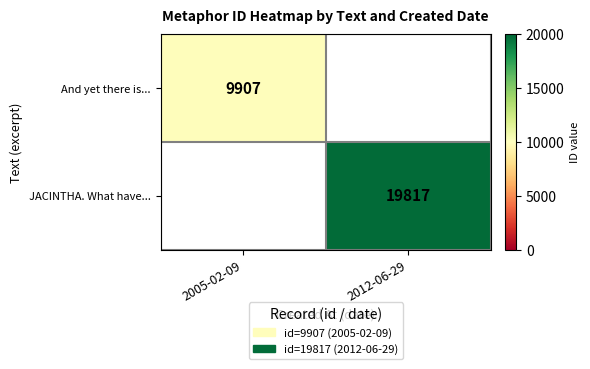

Between 2005-02-09 and 2012-06-29, which is larger?

2012-06-29